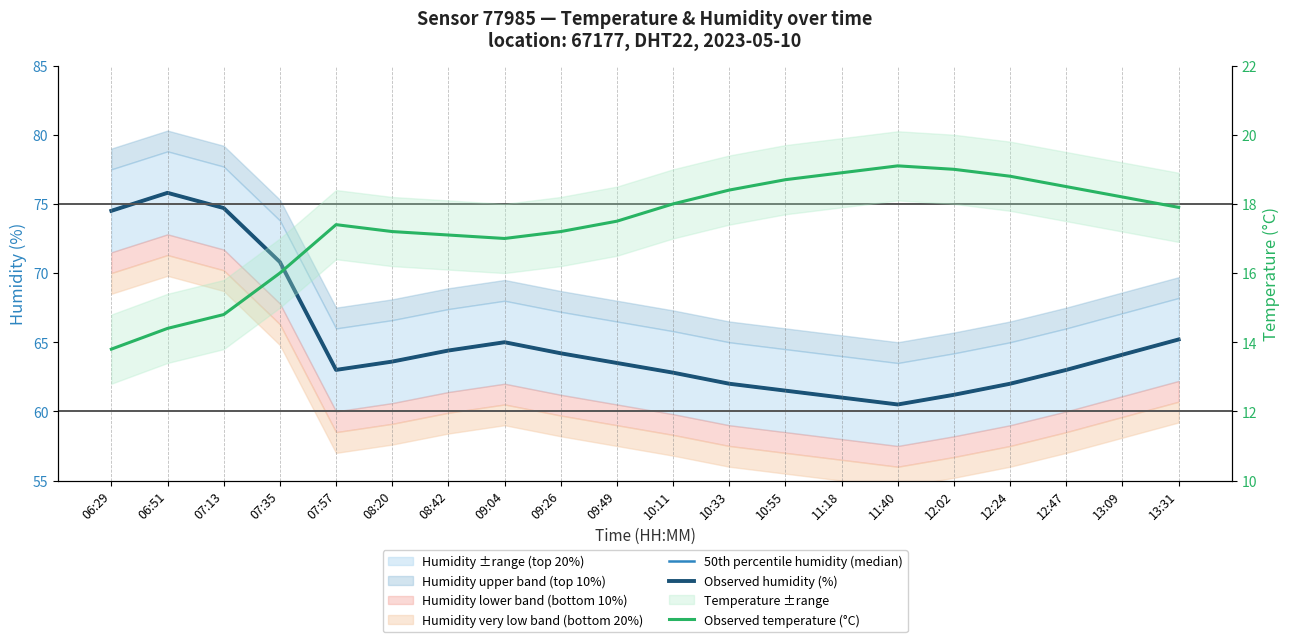

True or false: Observed temperature (°C) has more than 0 interior local peaks.

True